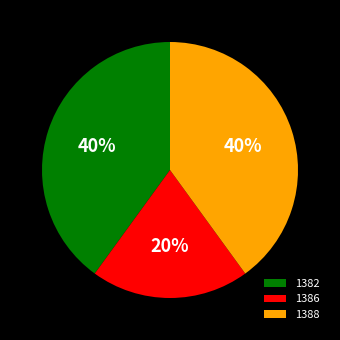

Is there any slice that represents more than half of the pie?

No